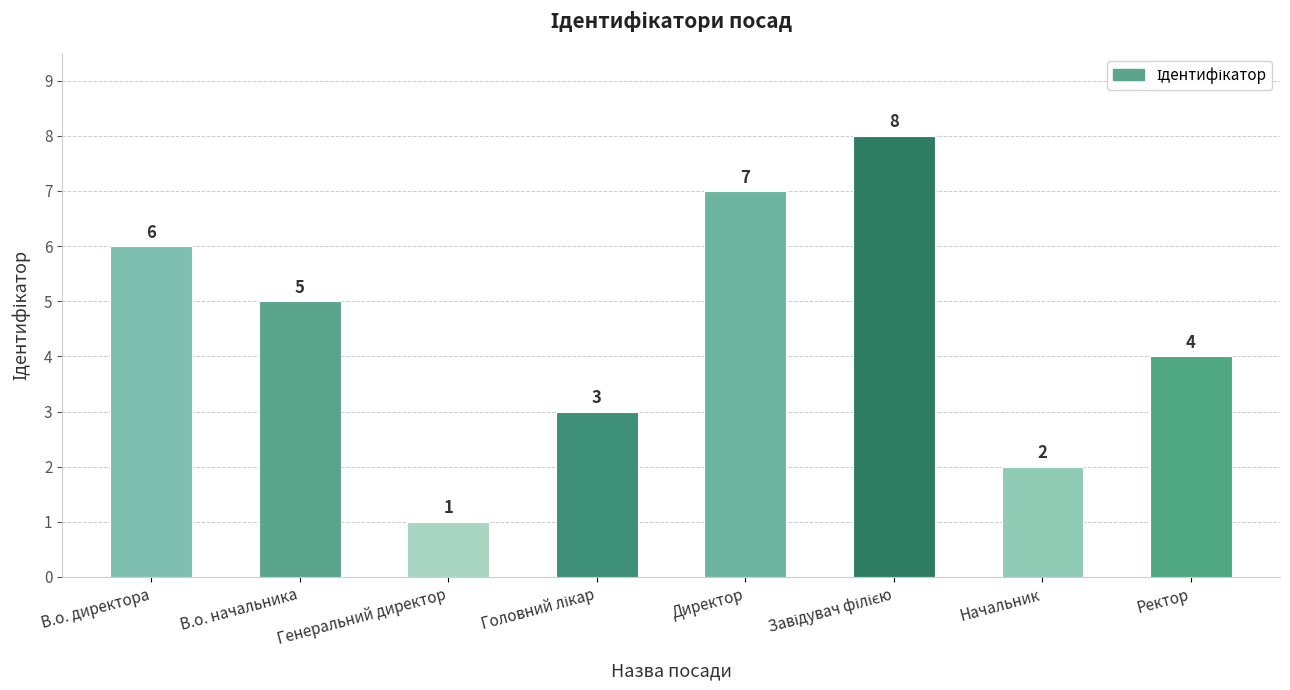

What position from the left is Начальник?

7